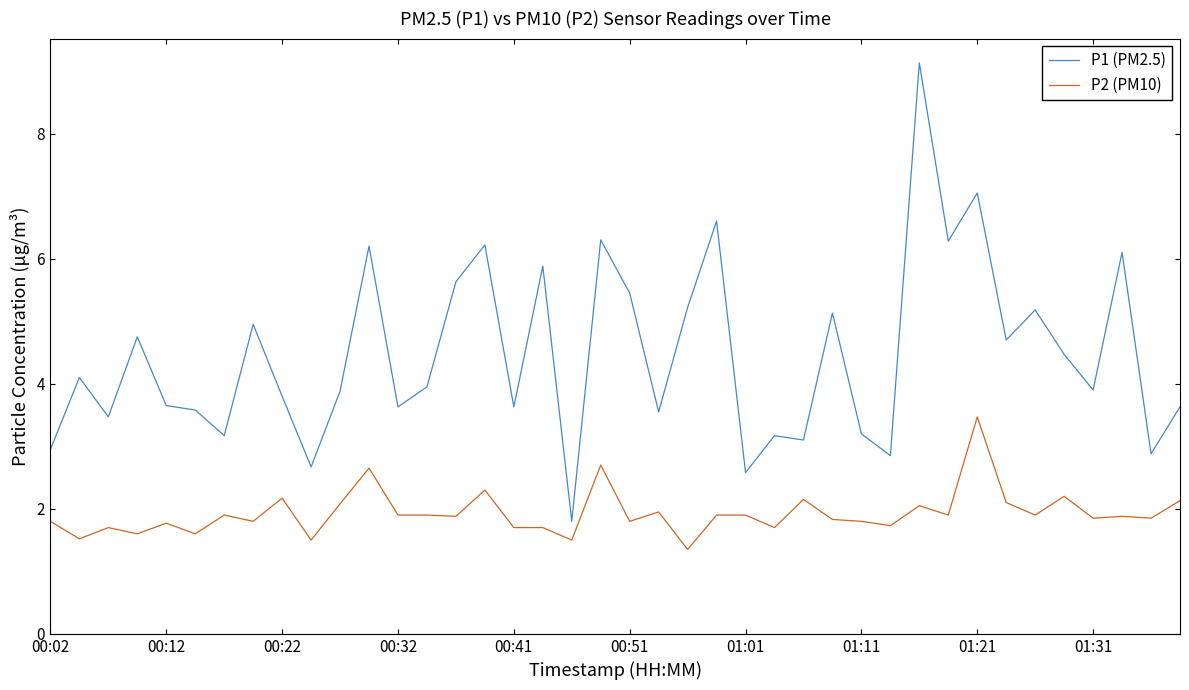

Does the chart have visible grid lines?

No